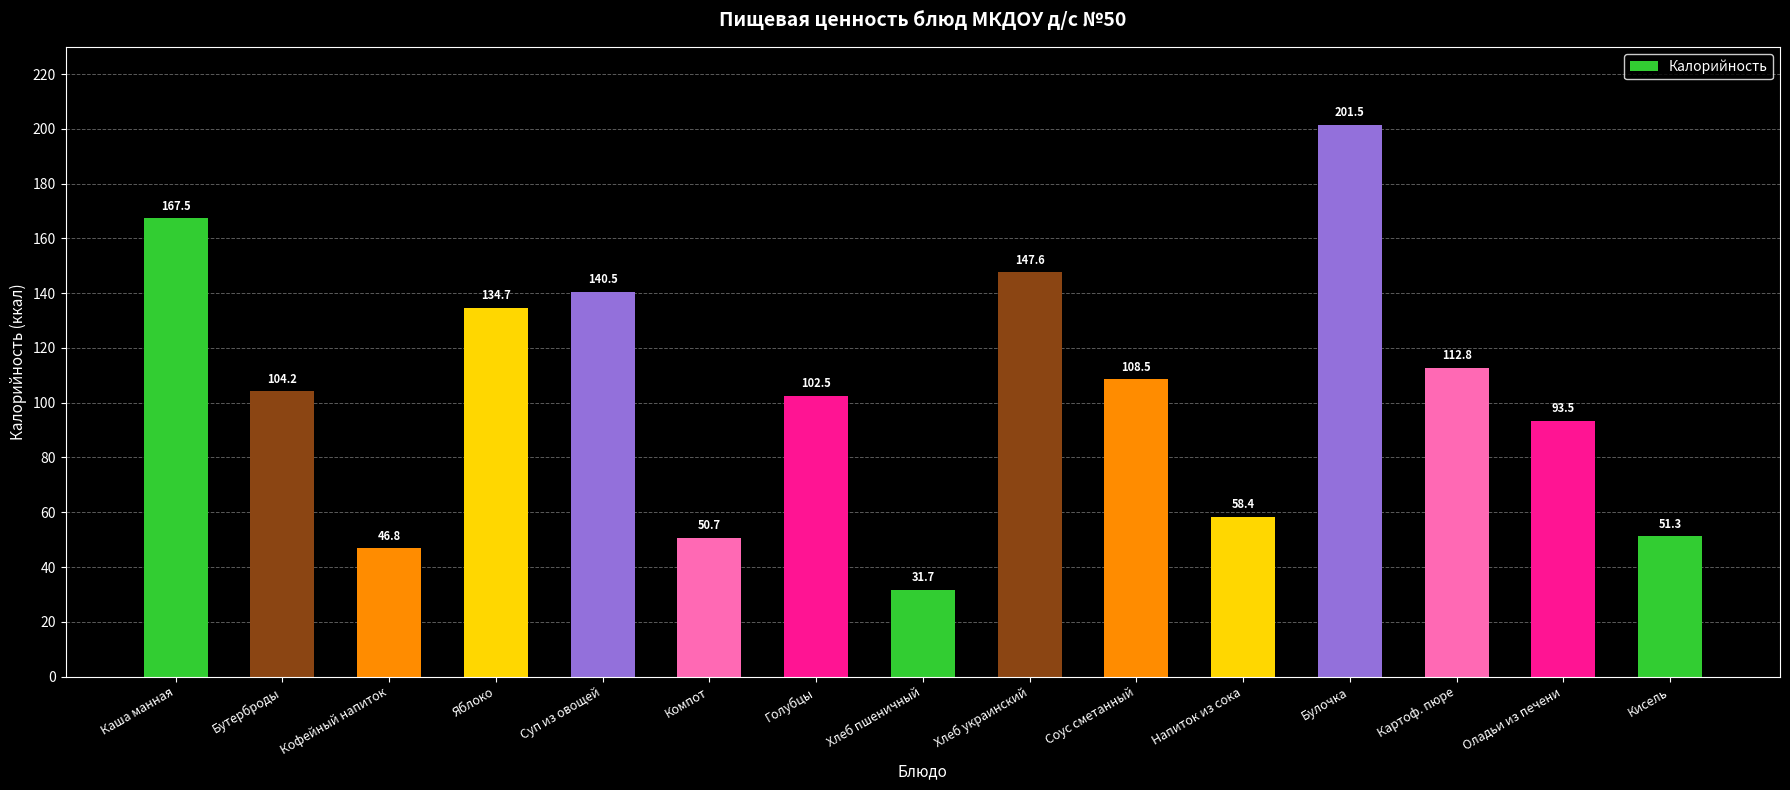

Reading left to right, extract all data points from this chart.

167.5	104.2	46.8	134.7	140.5	50.7	102.5	31.7	147.6	108.5	58.4	201.5	112.8	93.5	51.3